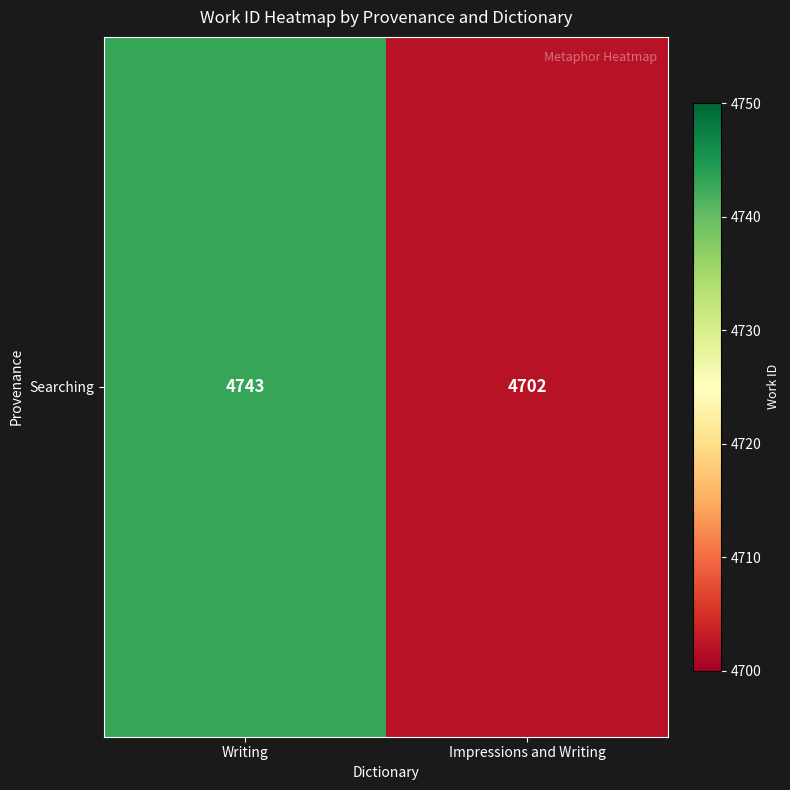

Reading left to right, list all the values displayed in this chart.

Writing=4743	Impressions and Writing=4702